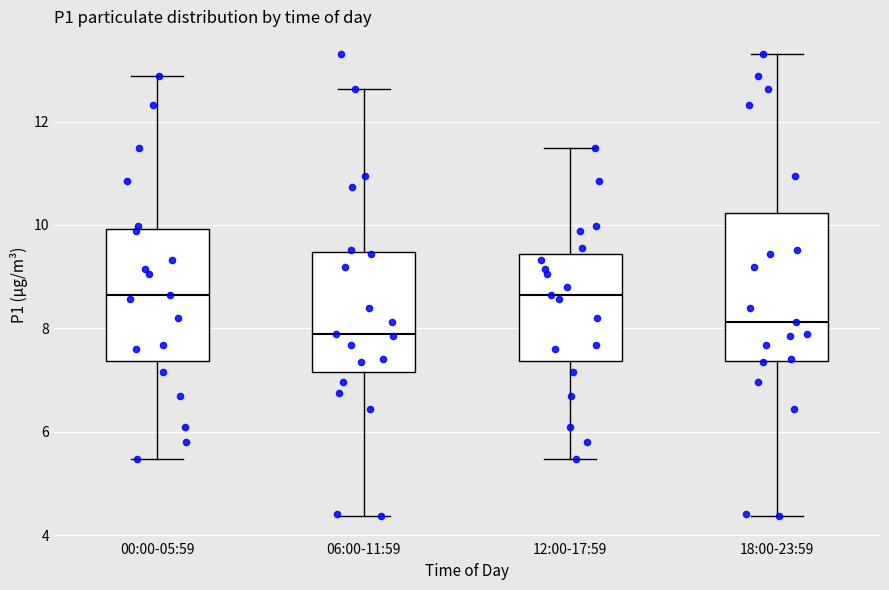

Where is the lower edge of the box for 00:00-05:59 on the y-axis? The values are not printed on the chart, so give them approximately, as read against the axis.

7.4